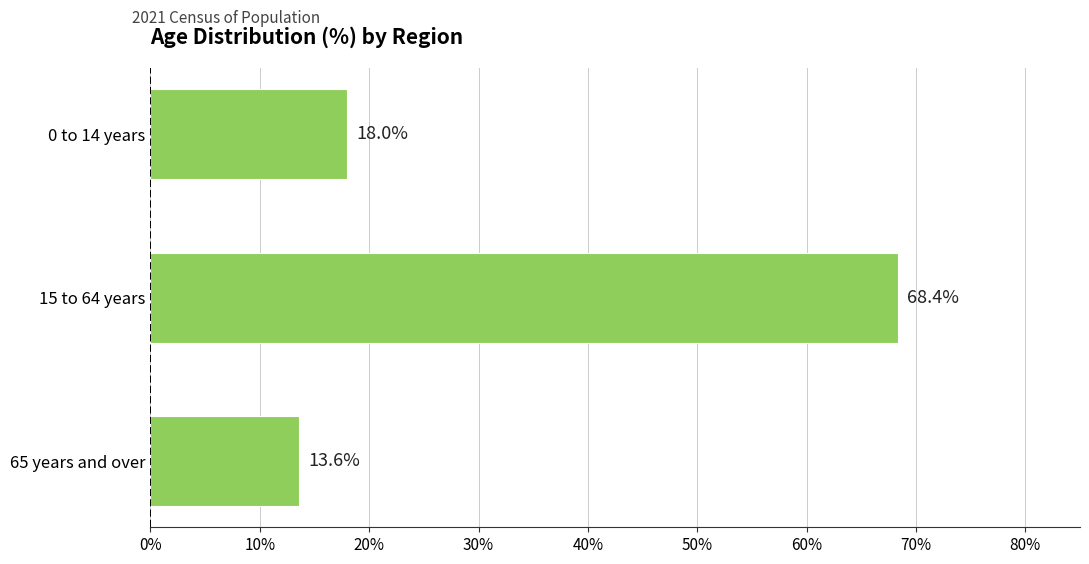

What is the sum of all values?

100.0